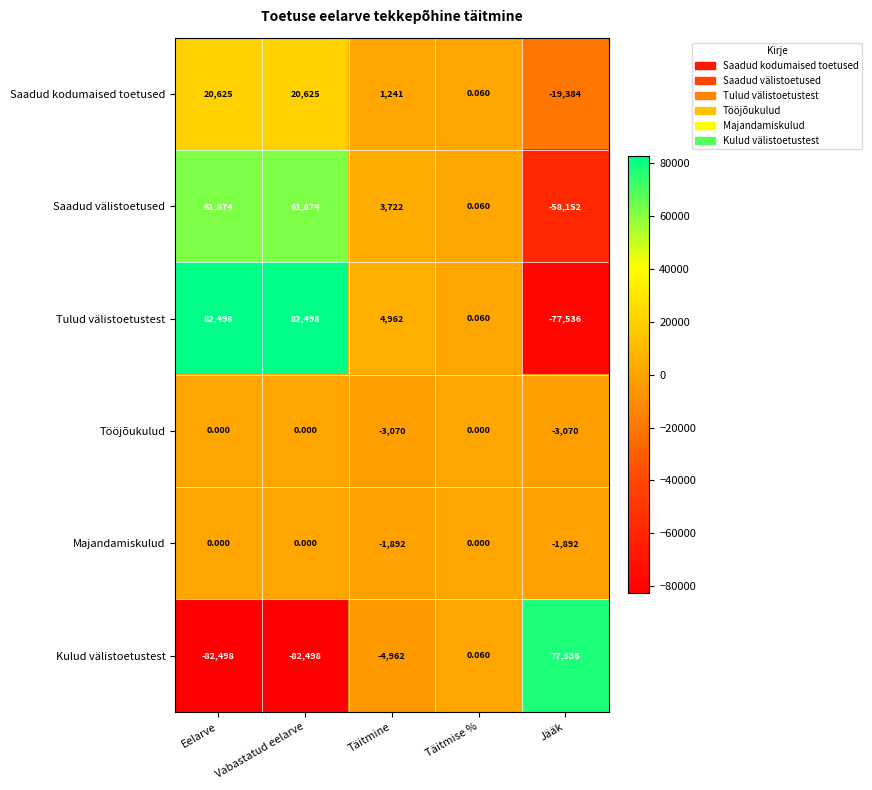

Is the value of Kulud välistoetustest at Täitmise % greater than the value of Tulud välistoetustest at Jääk?

Yes